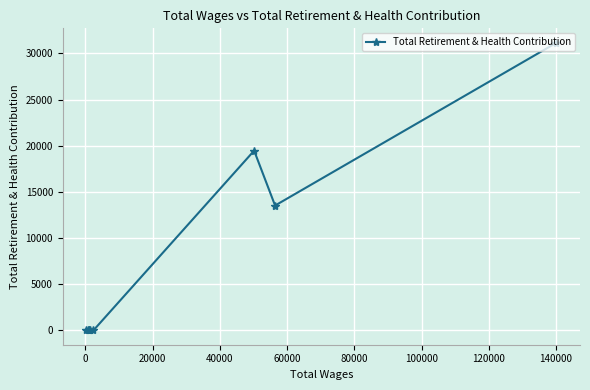

What is the difference between the maximum and second lowest values?

31167